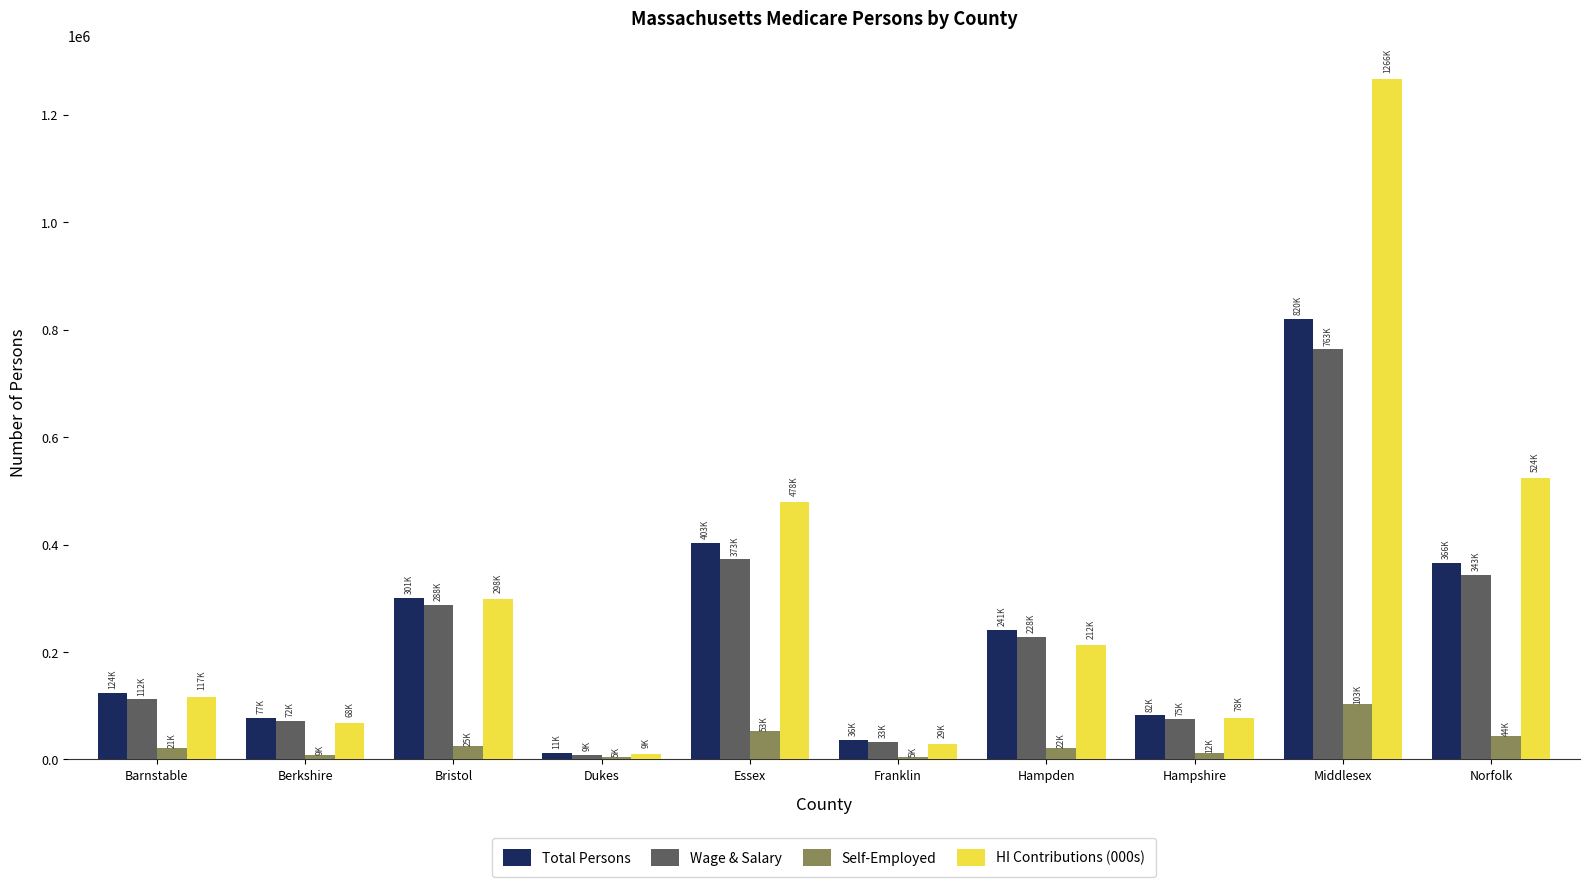

Which label corresponds to the largest value in the chart?

Middlesex